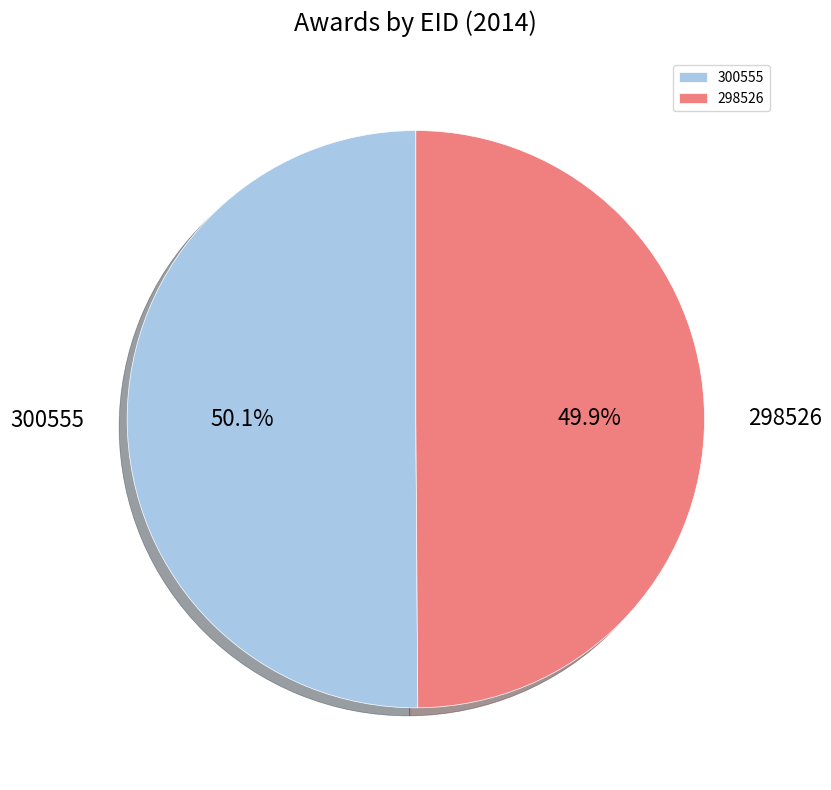

To the nearest percent, what portion does 300555 represent?

50%